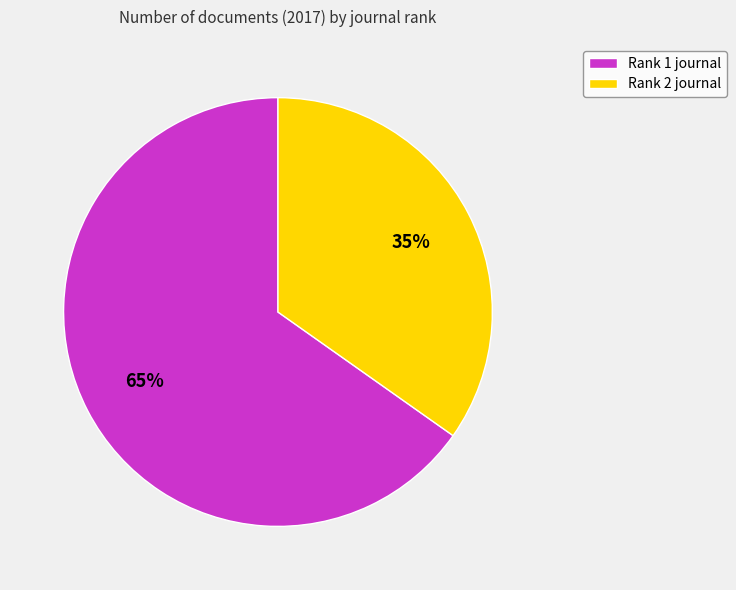

Which category has the smallest portion of the pie?

Rank 2 journal